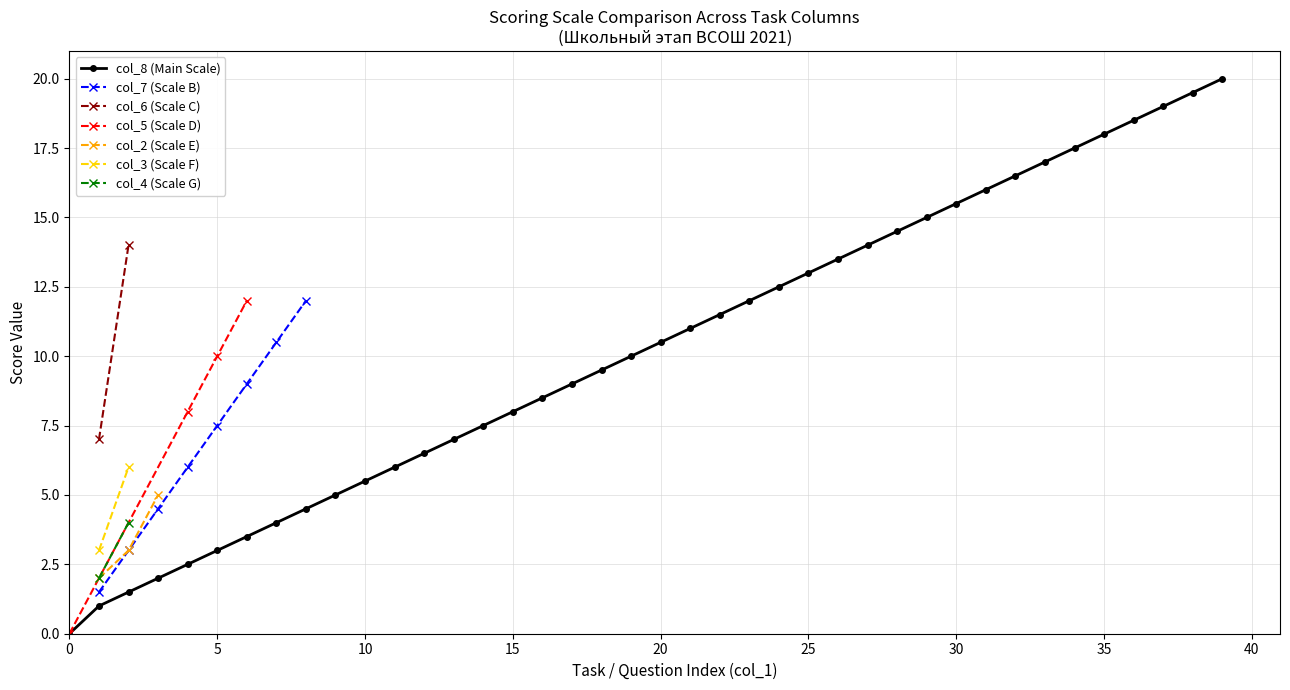

The col_8 (Main Scale) series shows 10.5 at 20. True or false?

True